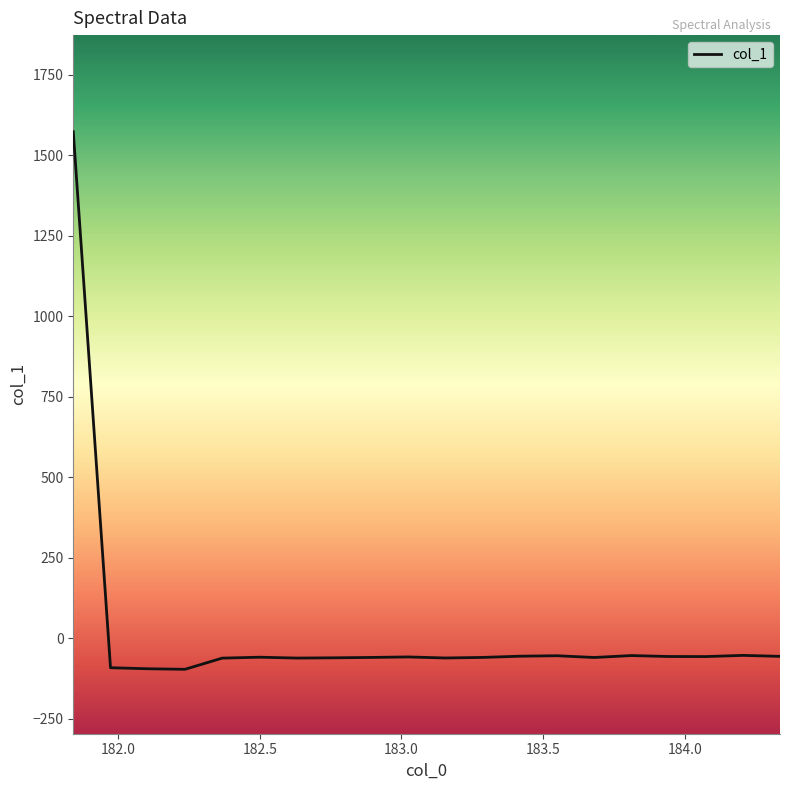

What is the difference between the maximum and minimum values?

1669.3